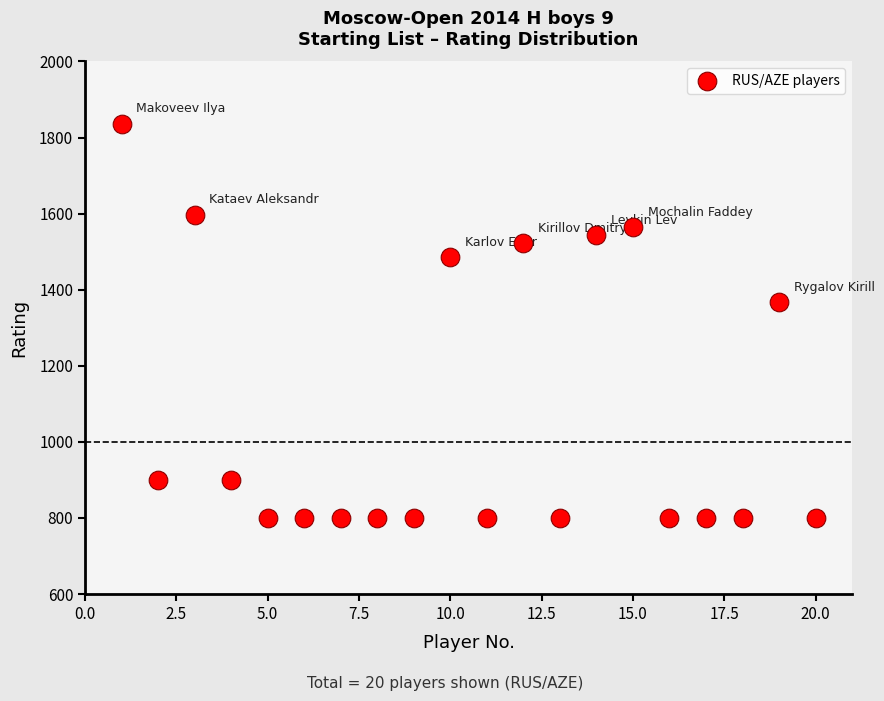

What Y value in the scatter plot is closest to 1318?

1367